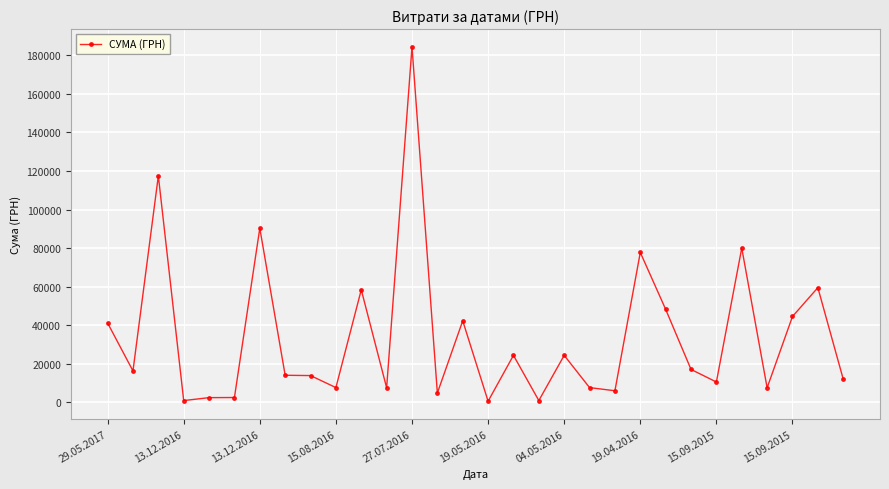

What is the difference between the maximum and minimum values?

183904.0